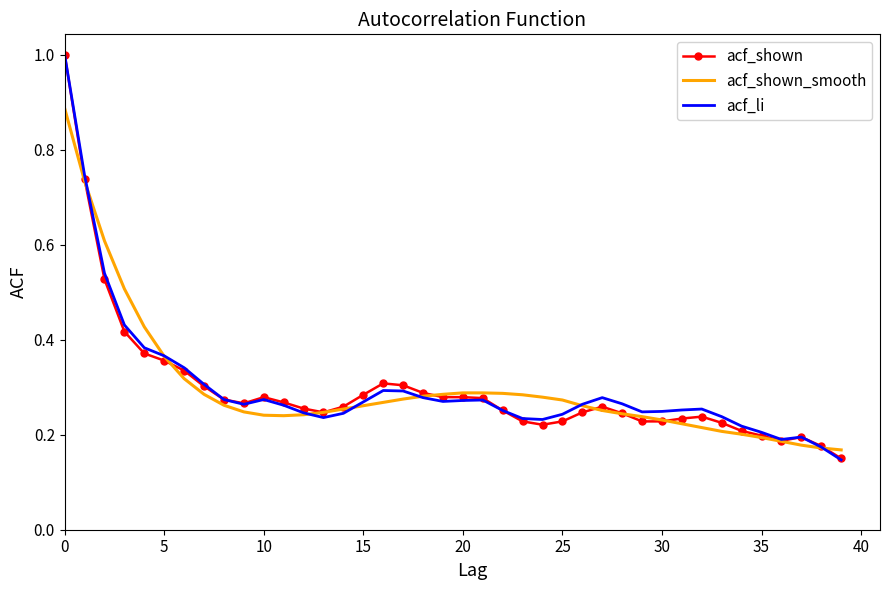

What is the greatest value displayed?

1.0